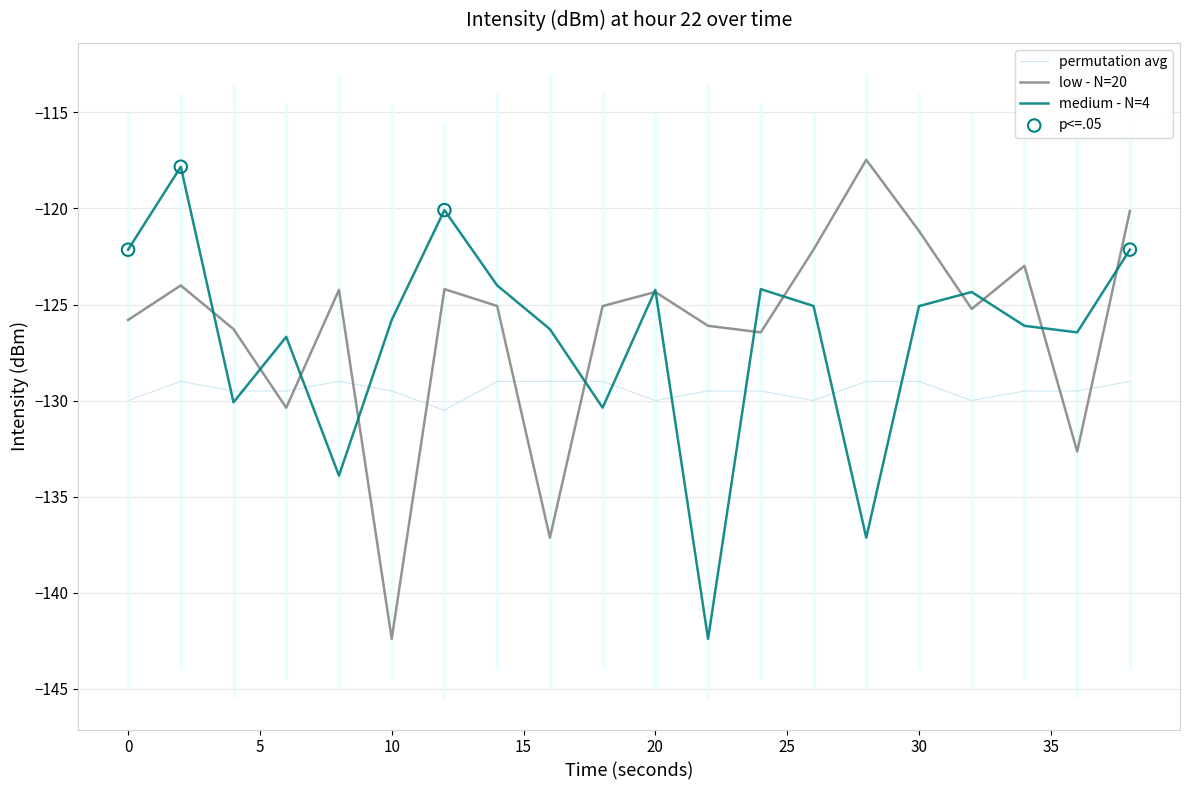

True or false: medium - N=4 and permutation avg cross at least once.

True